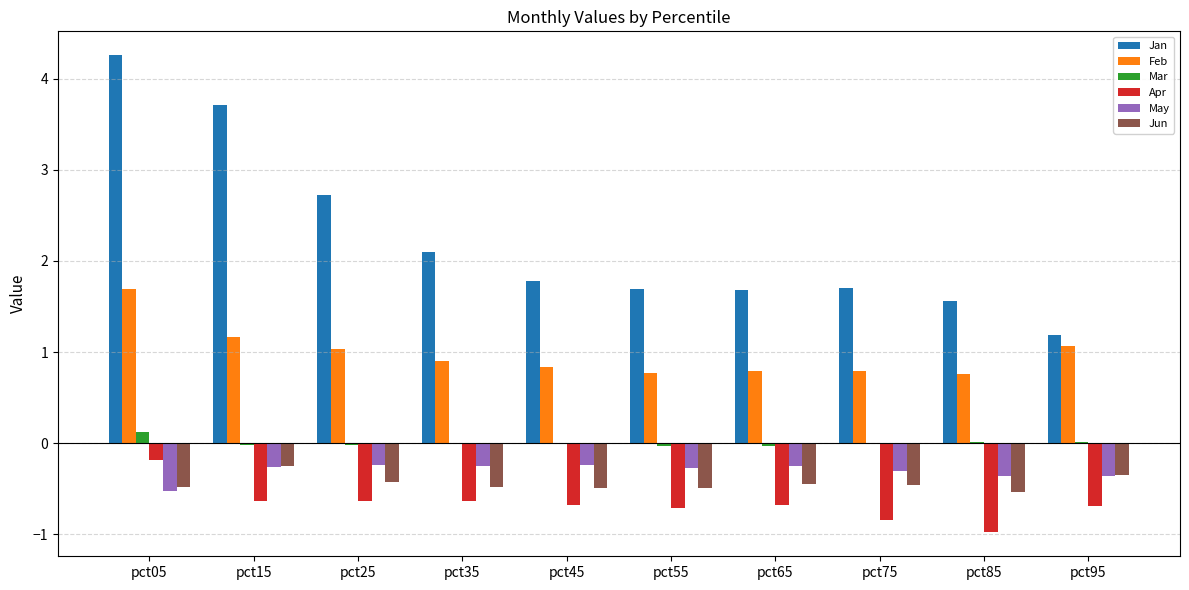

What are all the series names shown in the legend?

Jan, Feb, Mar, Apr, May, Jun